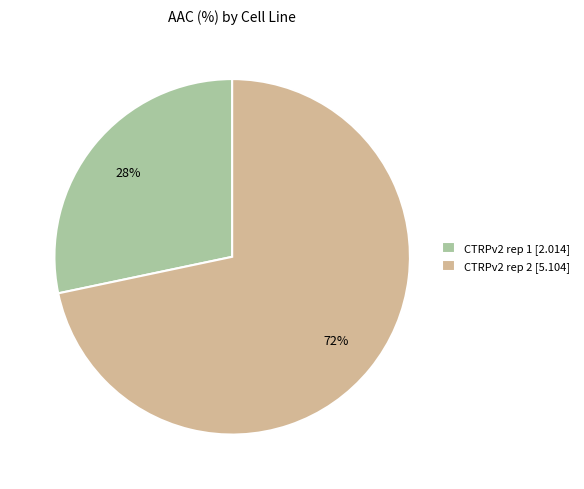

To the nearest percent, what is the average slice percentage?

50%